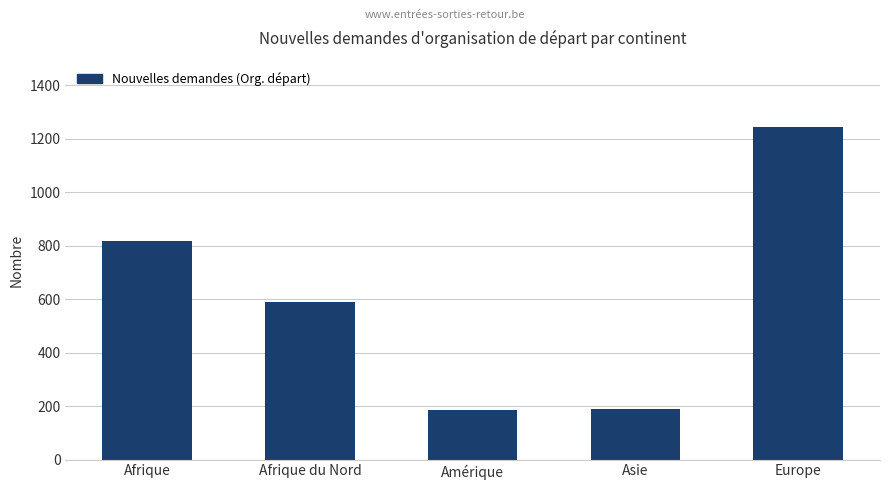

What is the value of the 2nd bar from the left?

589